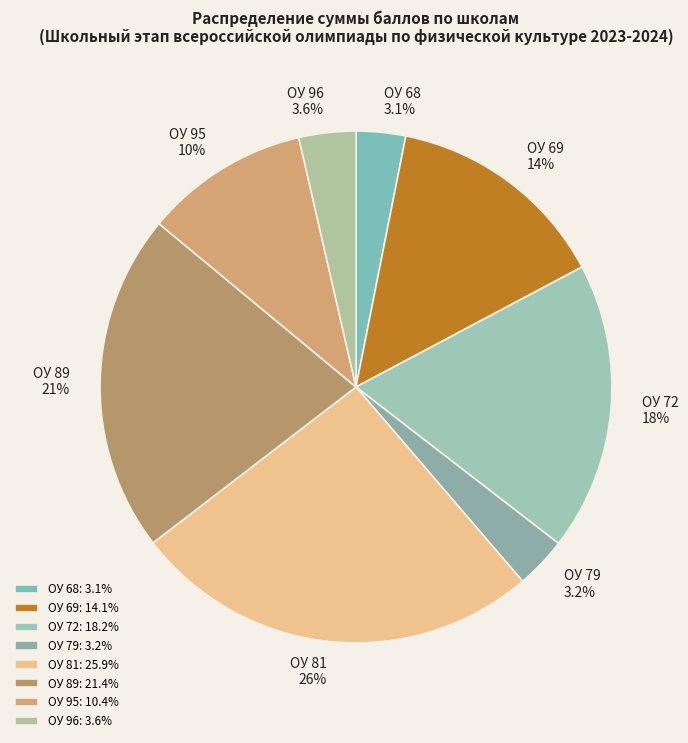

Approximately how many times larger is the value at ОУ 72 compared to ОУ 89?

0.9